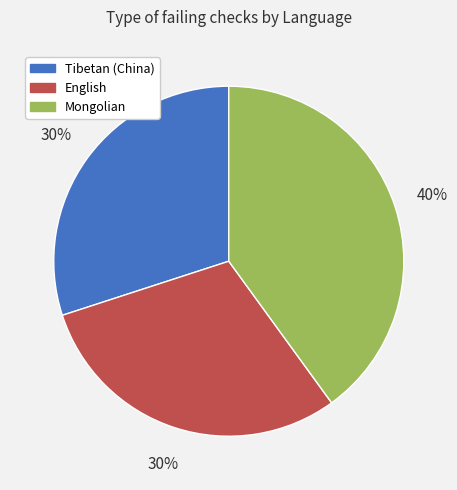

Approximately how many times larger is the value at English compared to Tibetan (China)?

1.0